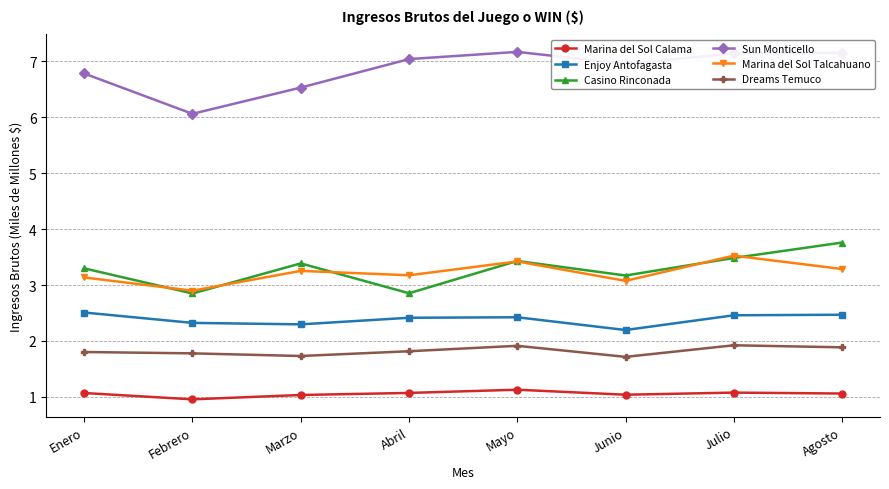

What is the difference between the maximum and minimum values in the Dreams Temuco series?

0.2